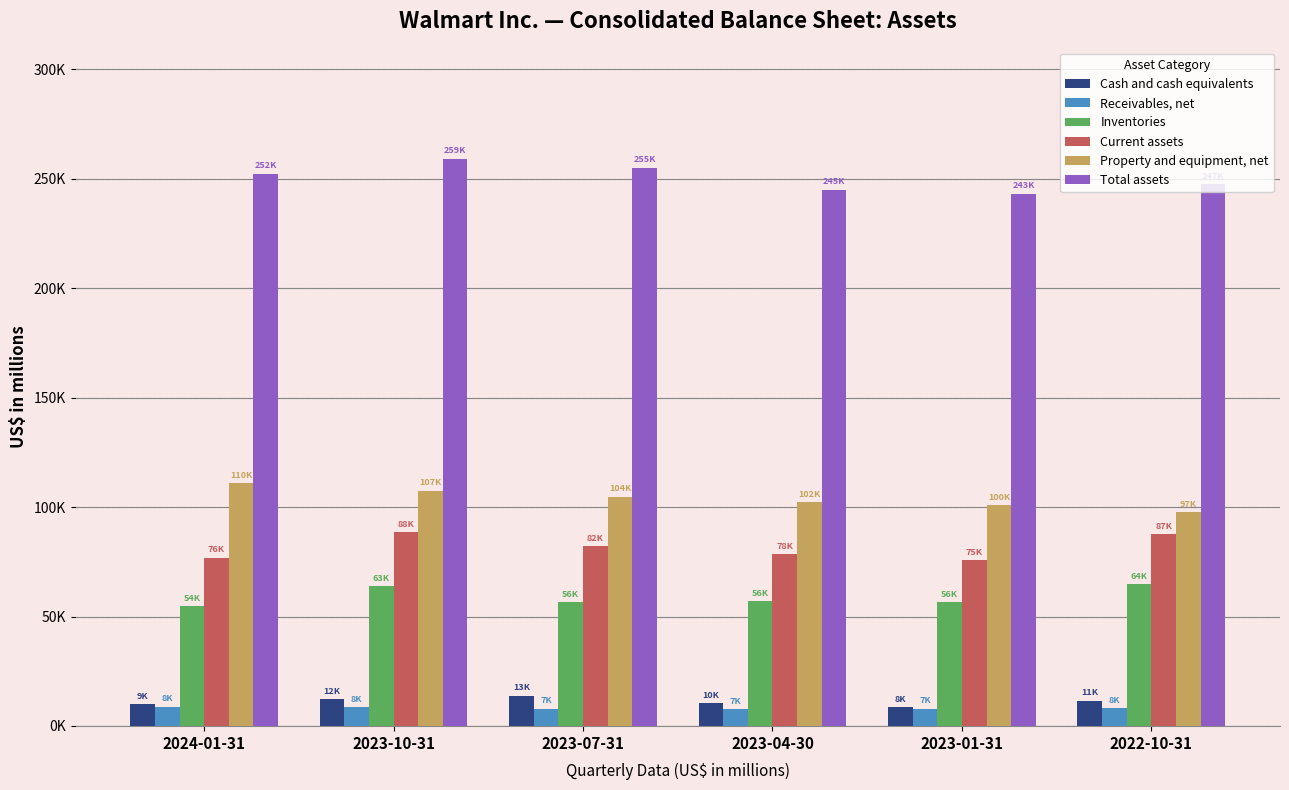

What is the difference between the maximum and minimum values in the Cash and cash equivalents series?

5263